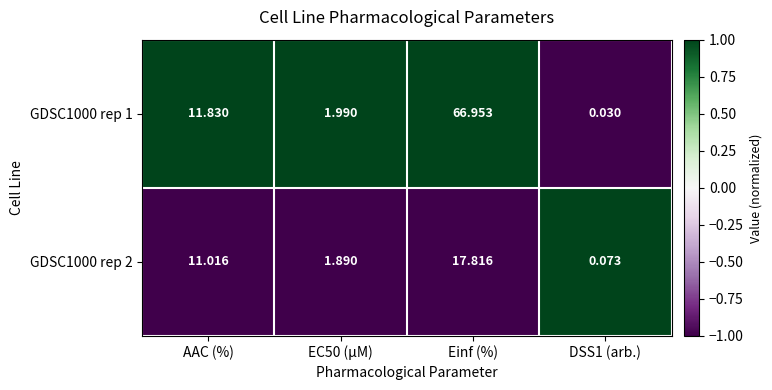

At which label does GDSC1000 rep 2 first exceed 11?

AAC (%)